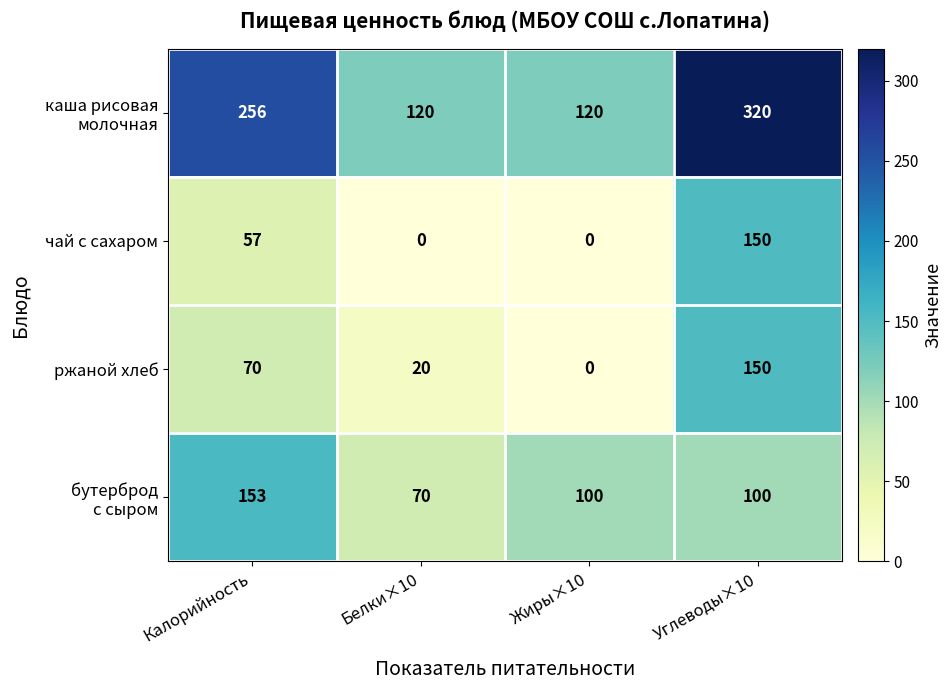

Where is чай с сахаром nearest to the value 75?

Калорийность